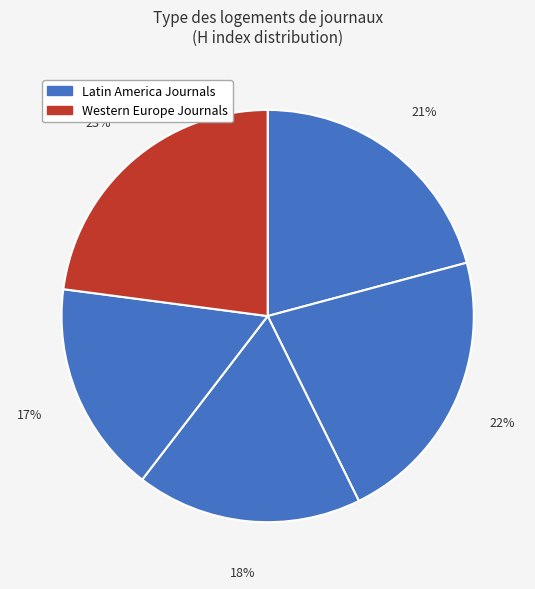

How many slices are in this pie chart?

5